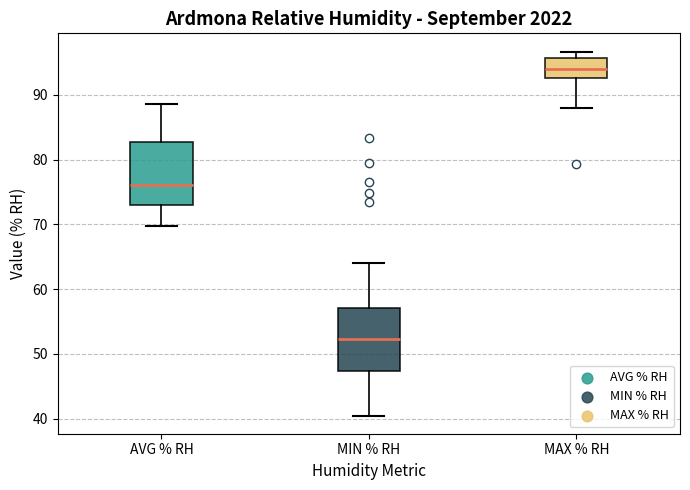

Which box's median line is the lowest?

MIN % RH